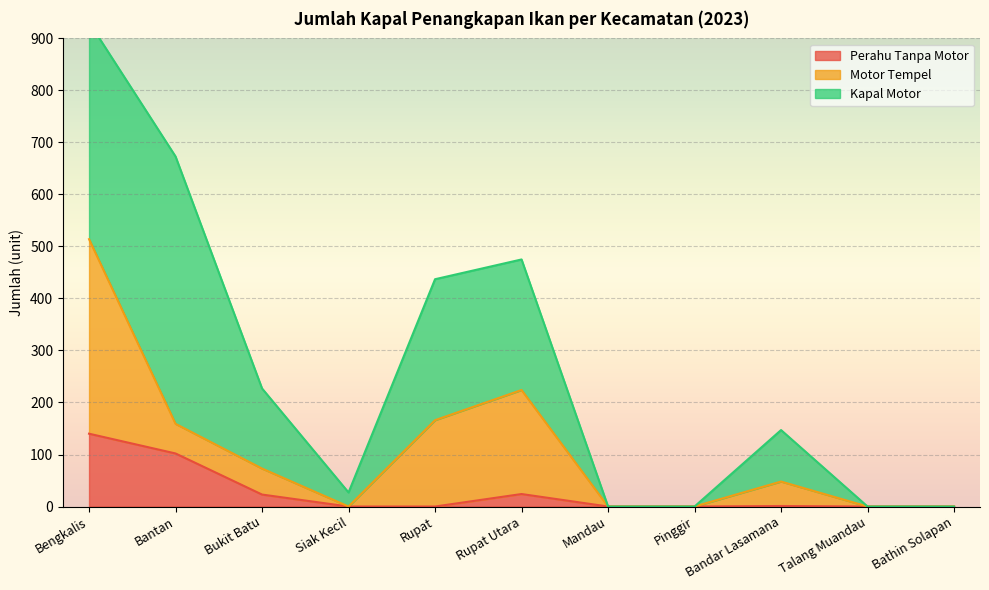

Reading left to right, transcribe all the data shown in this chart.

Perahu Tanpa Motor: 140	102	23	0	0	24	0	0	1	0	0
Motor Tempel: 374	57	50	0	166	200	0	0	47	0	0
Kapal Motor: 417	514	154	27	271	251	0	0	99	0	0